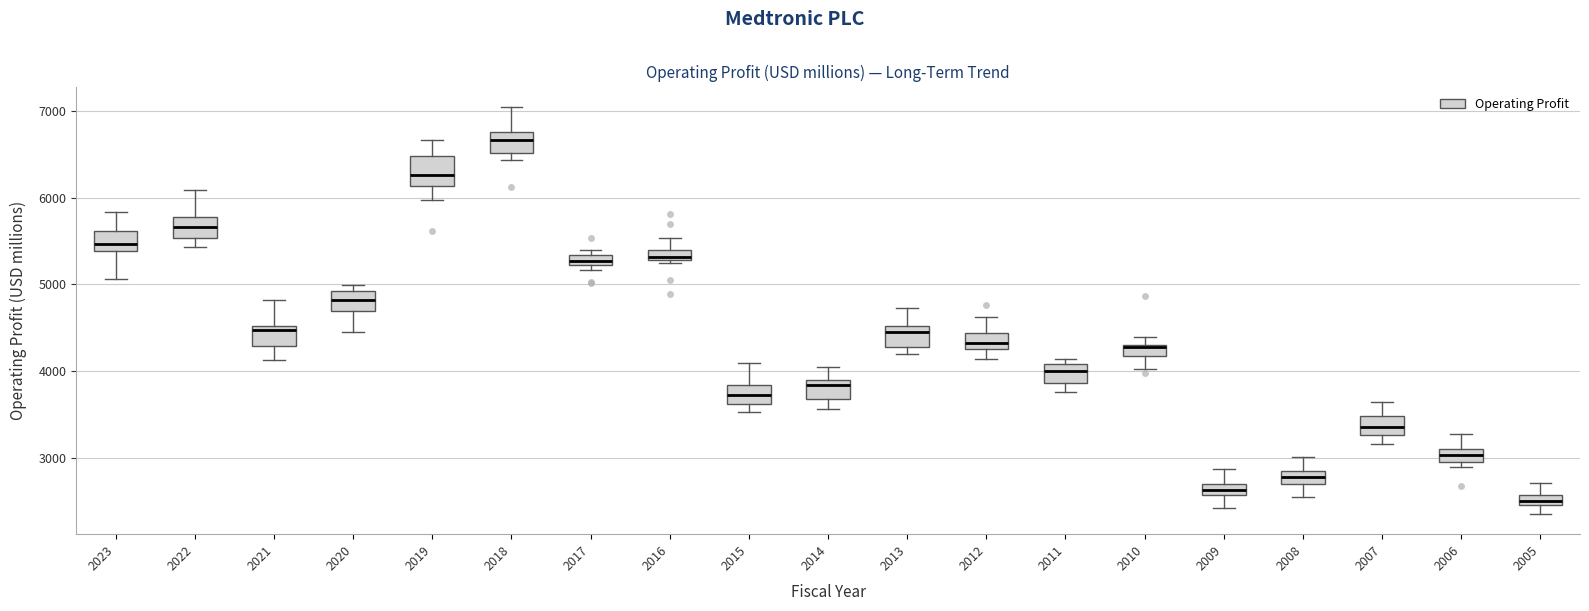

Which box's median line is the highest?

2018